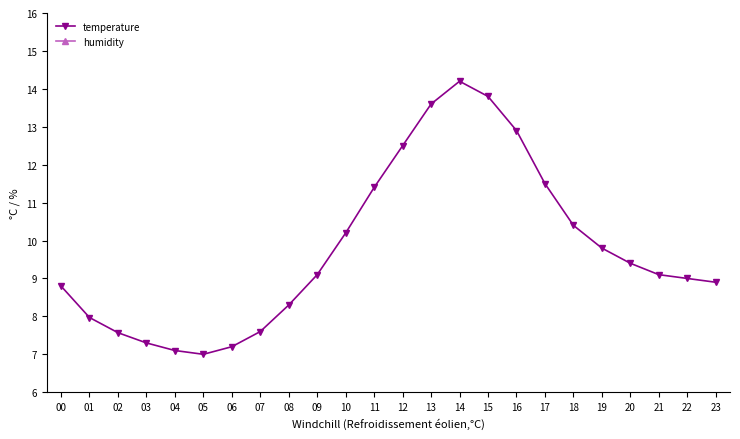

Which category has the highest value across all series?

05